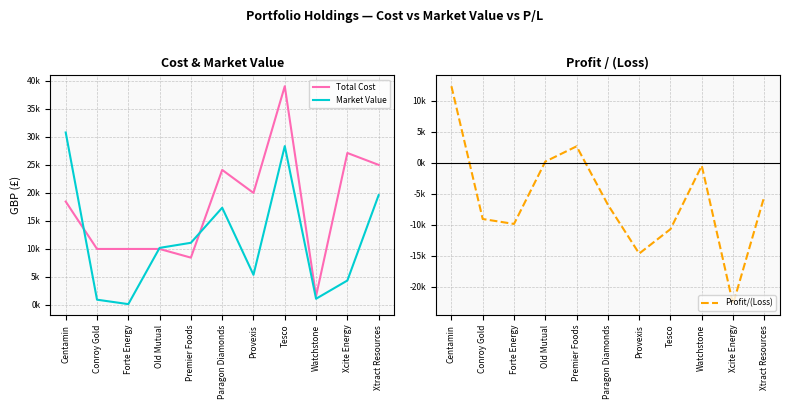

The Total Cost series shows 9998.8 at Conroy Gold. True or false?

True